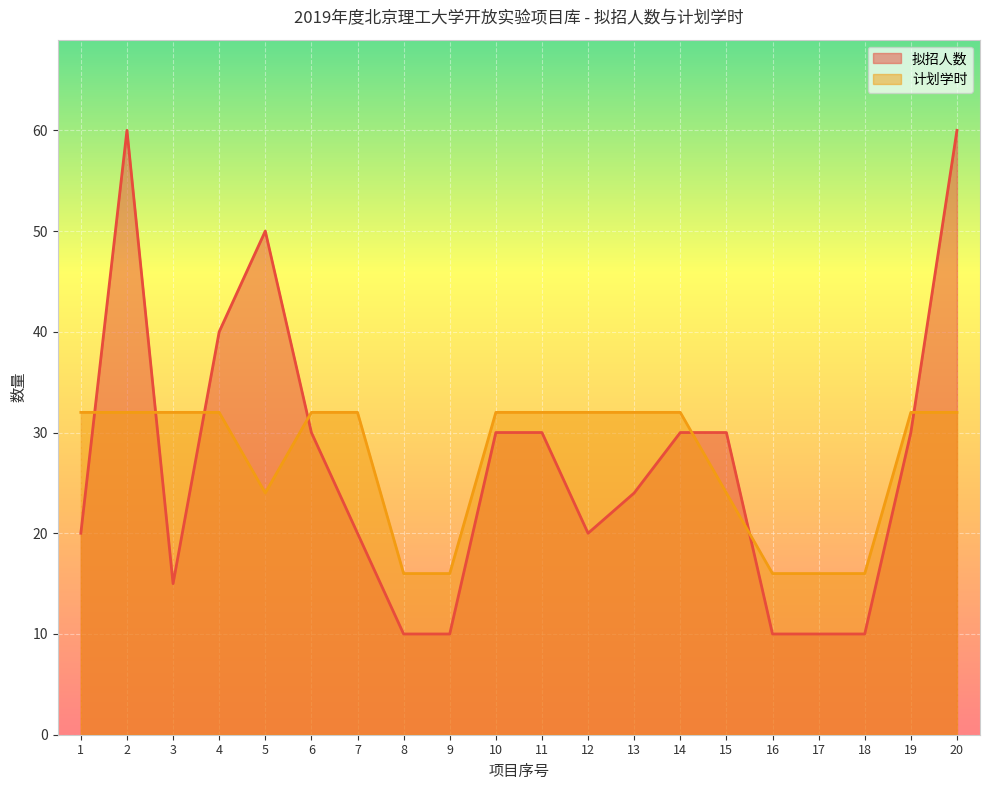

What is the value of the 拟招人数 point at the 17th from the left?

10